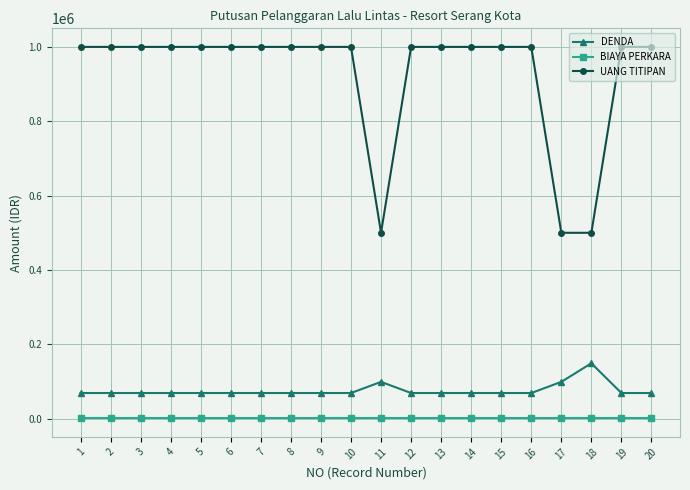

What is the value of the DENDA point at the 7th from the left?

69000